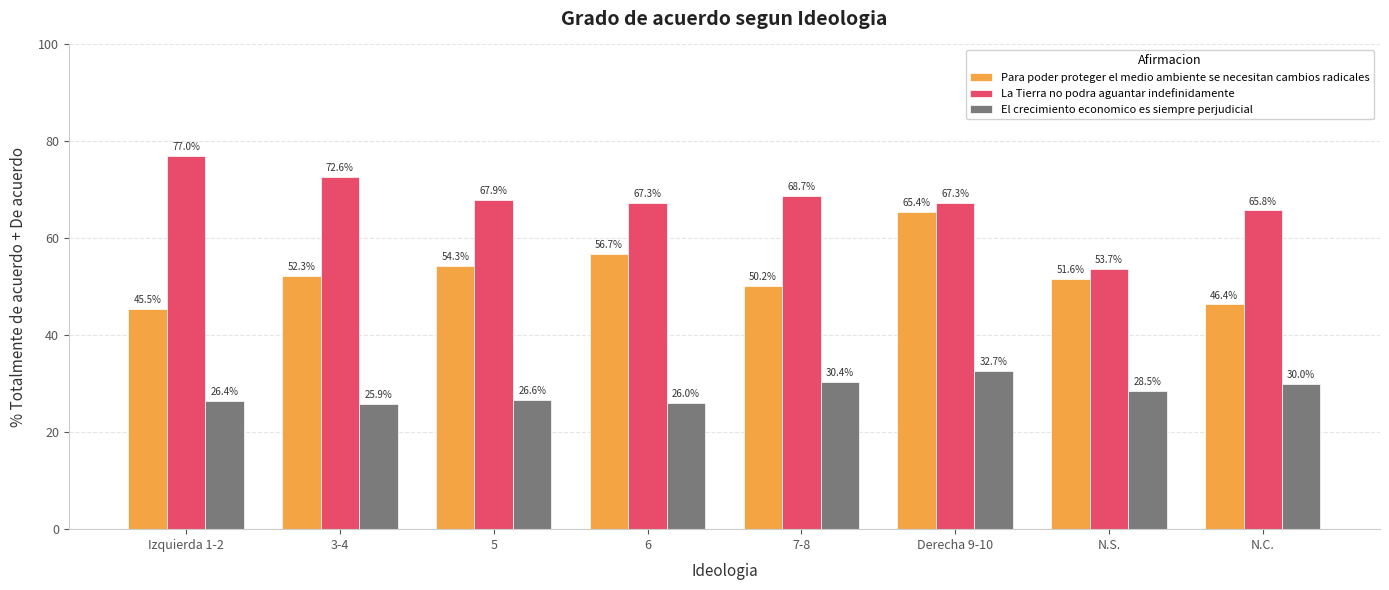

What is the label of the 4th bar from the left?

6